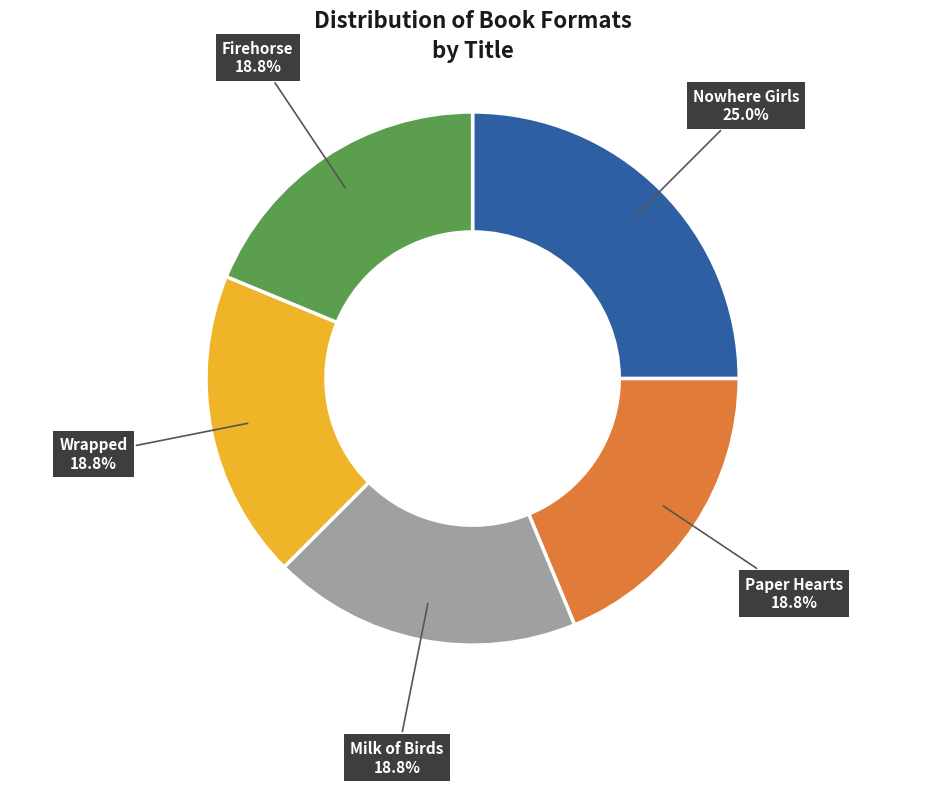

To the nearest percent, what is the average slice percentage?

20%